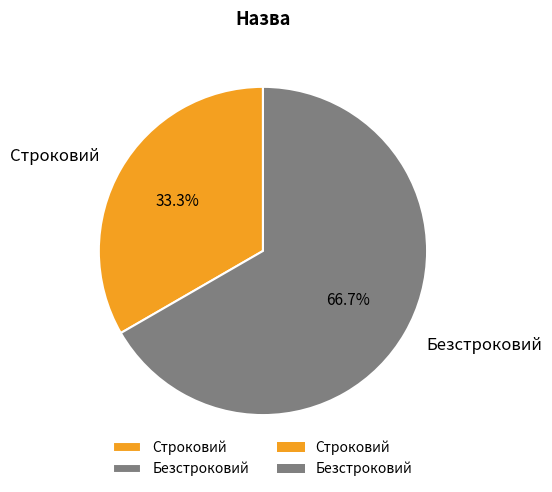

Which has a higher value, Безстроковий or Строковий?

Безстроковий